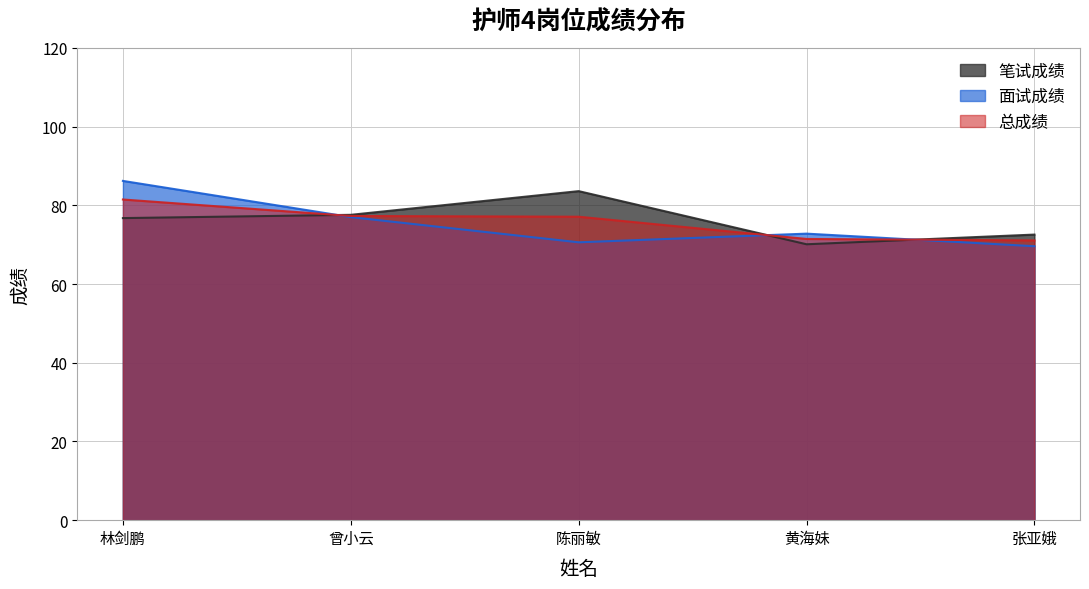

Read the 笔试成绩 value at 林剑鹏.

76.8